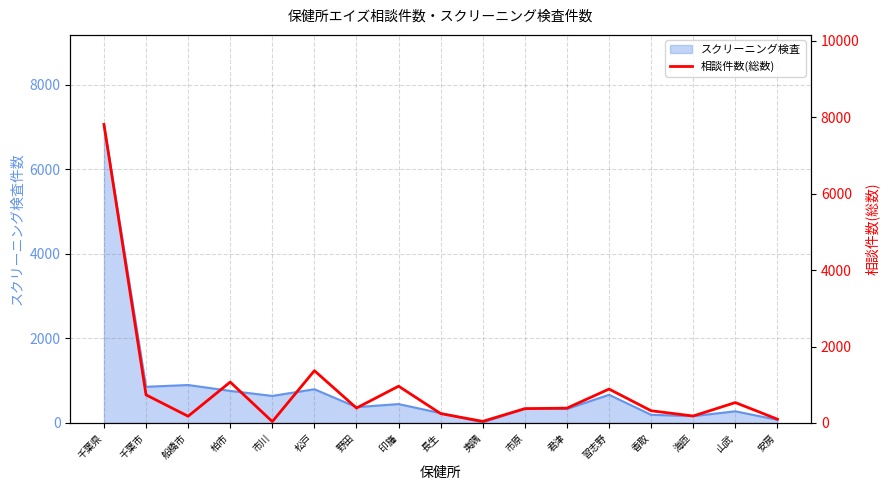

Does the chart display data point markers on the line(s)?

No